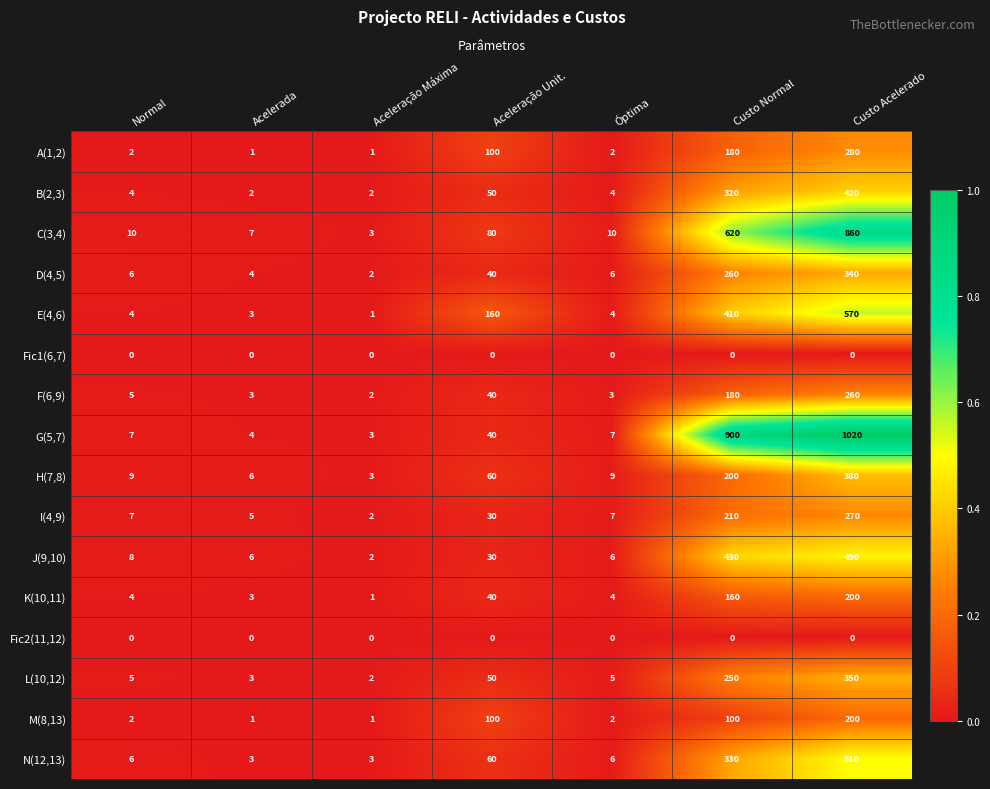

What is the greatest value displayed?

1020